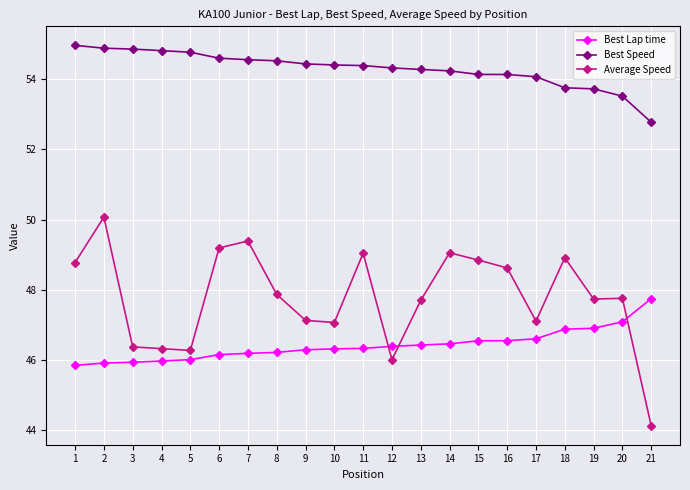

What is the difference between the maximum and second lowest values in the Average Speed series?

4.1